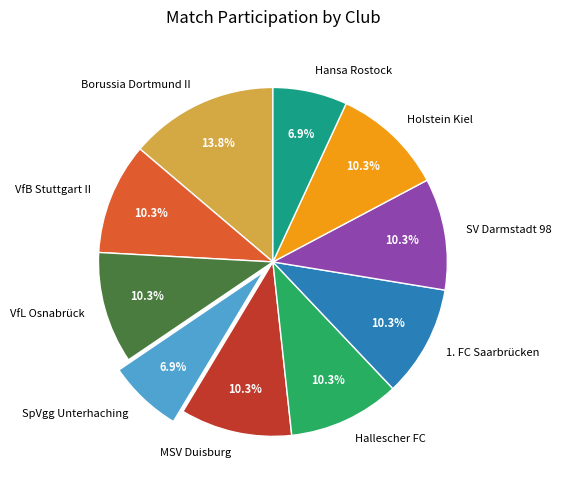

To the nearest percent, what portion does 1. FC Saarbrücken represent?

10%